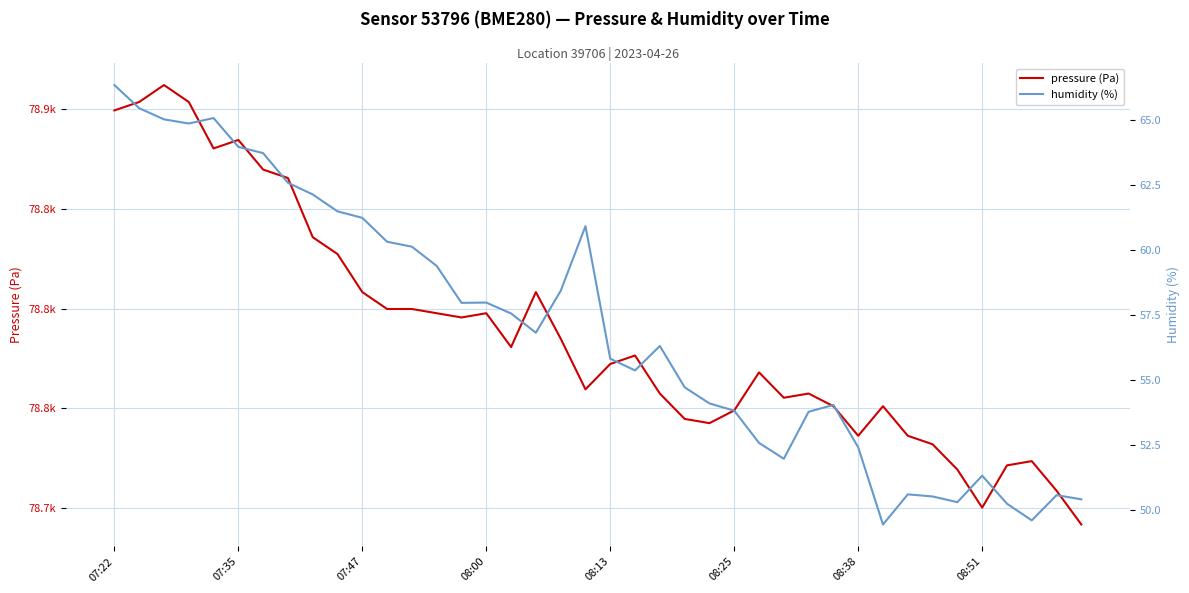

The pressure (Pa) series shows 53607.3 at 08:38. True or false?

False